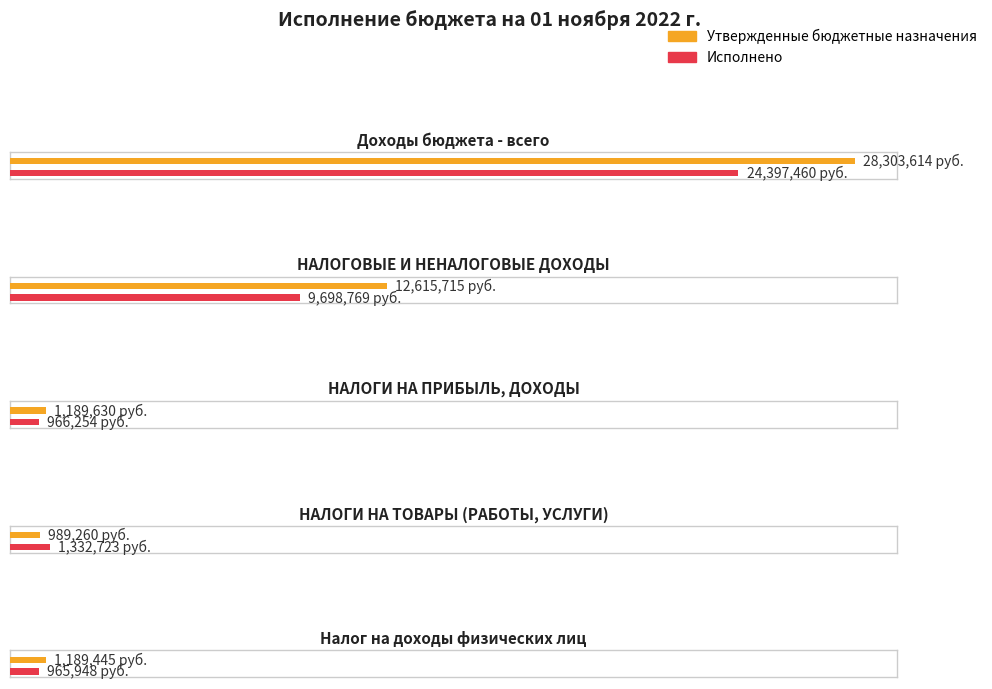

What is the highest value of the Утвержденные бюджетные назначения series?

28303614.5